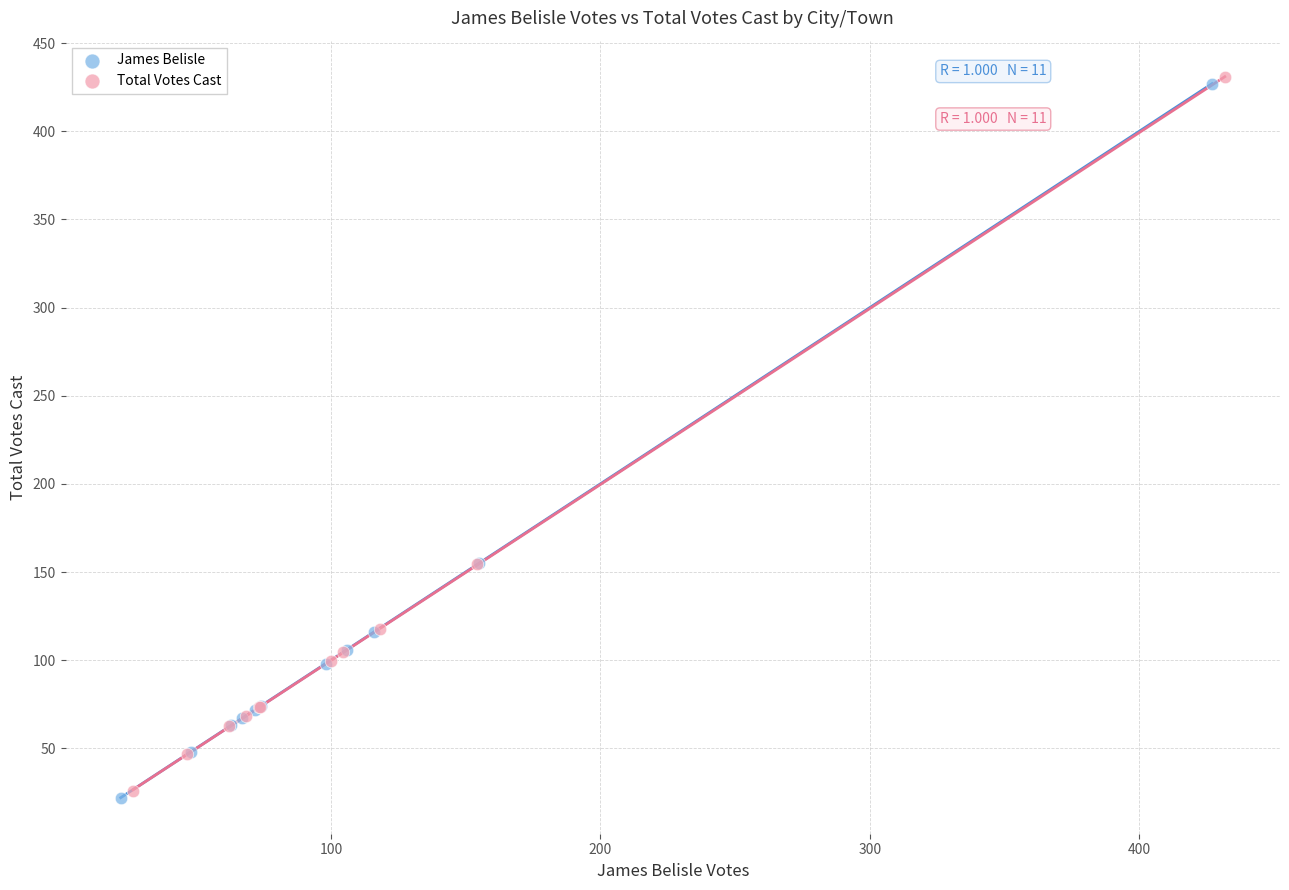

Which series contains the lowest Y value?

James Belisle